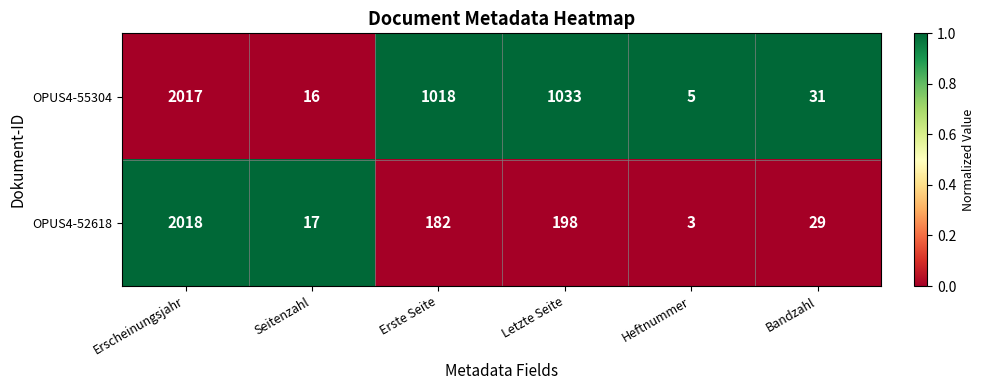

At which category is the sum across all series the highest?

Erscheinungsjahr